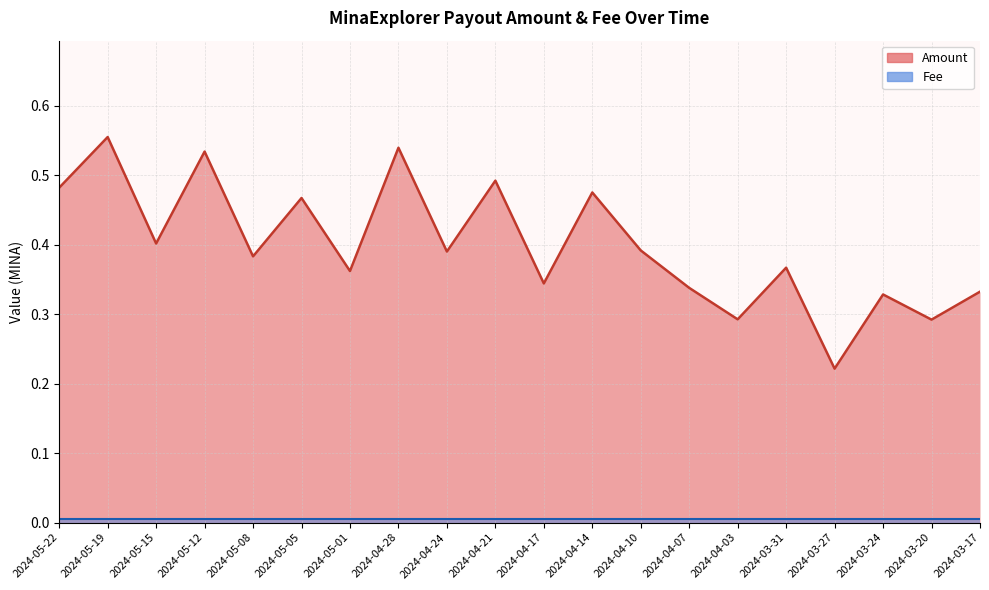

Is it true that the value at 2024-05-12 is 0.2?

False